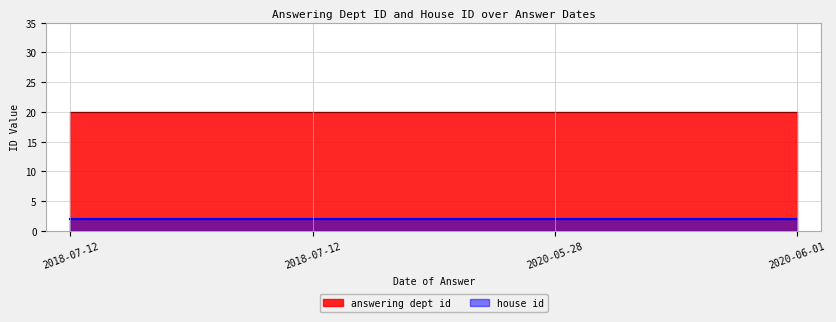

List the series in order of their peak value, lowest first.

house id, answering dept id